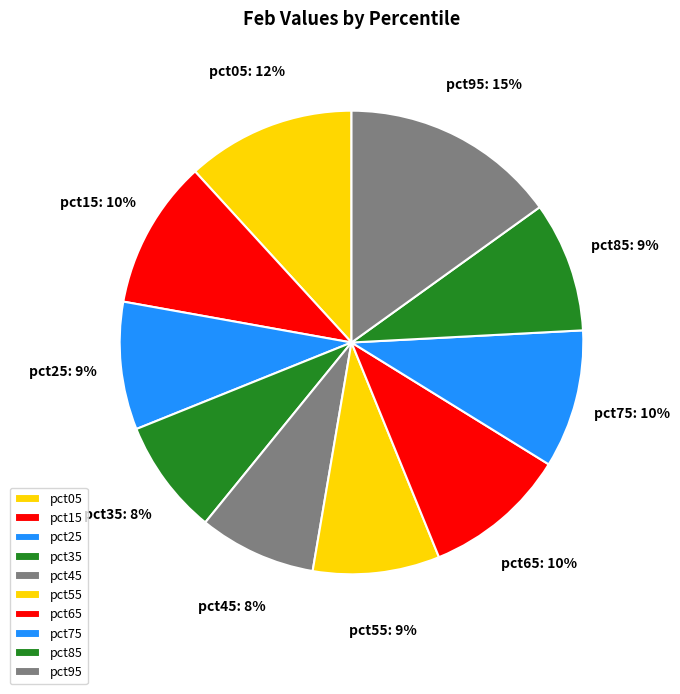

Count the number of slices in the pie.

10